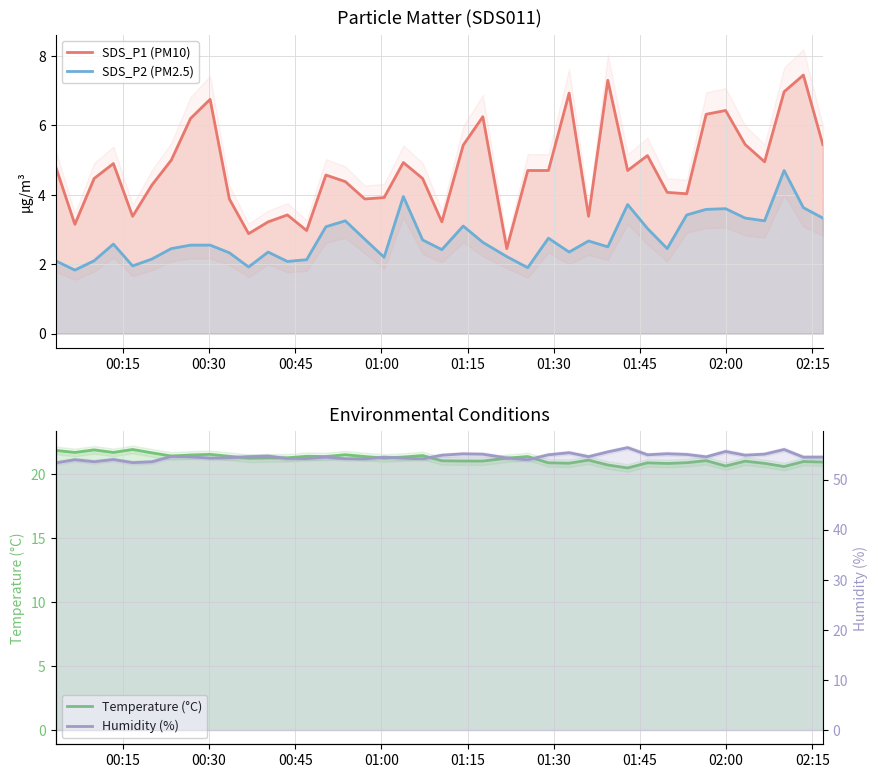

At how many categories does at least one series exceed 51?

40